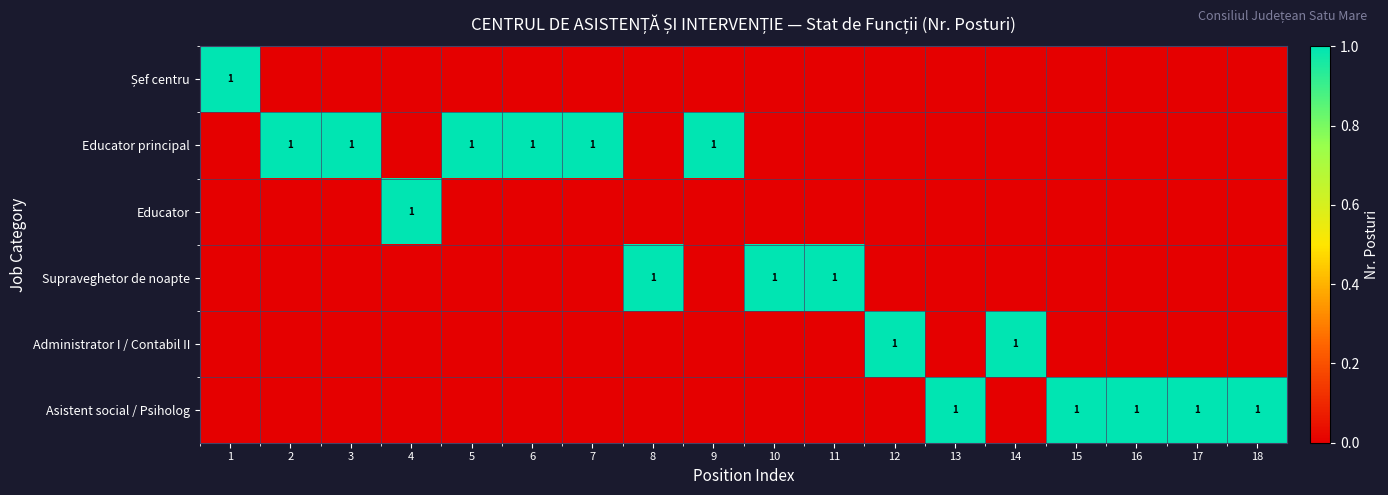

Is it true that Educator equals 0 at 4?

False